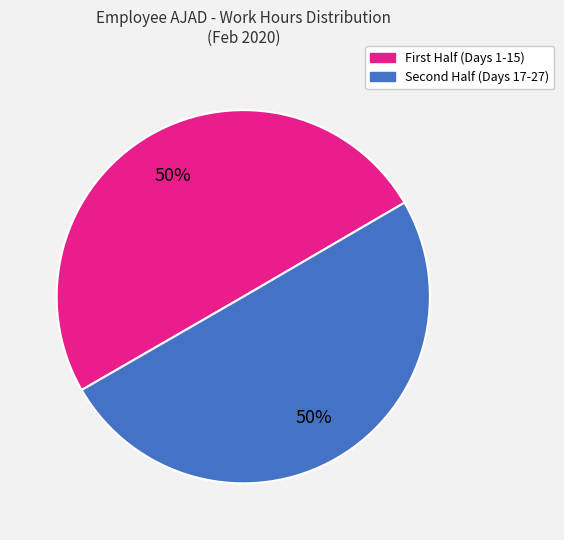

Count the number of slices in the pie.

2